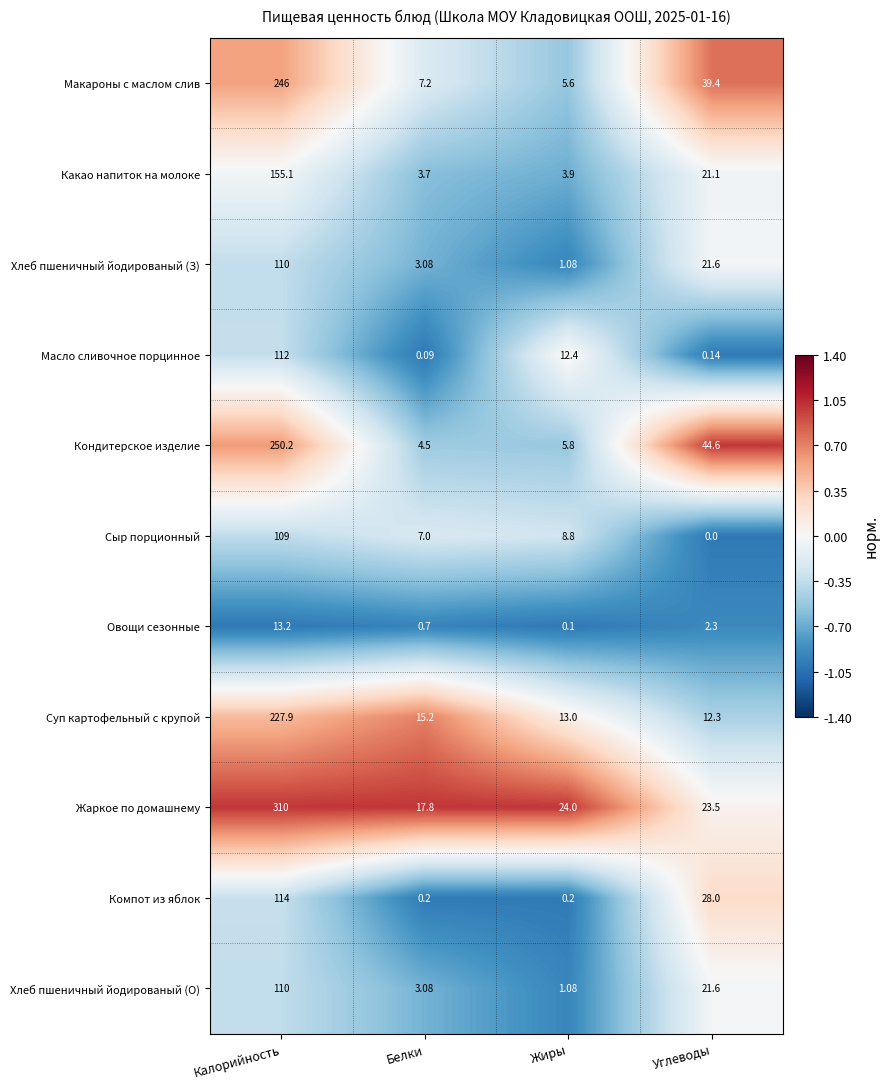

At which label is Какао напиток на молоке closest to 79?

Углеводы